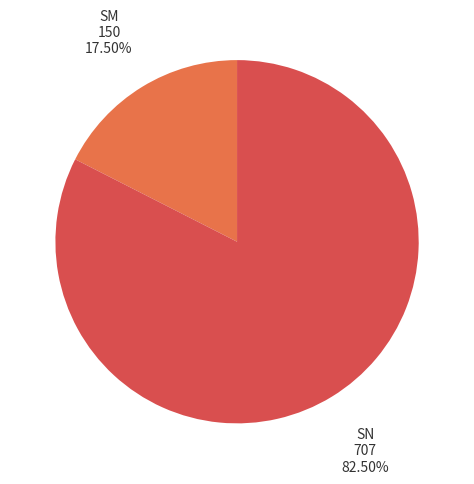

How many slices are in this pie chart?

2